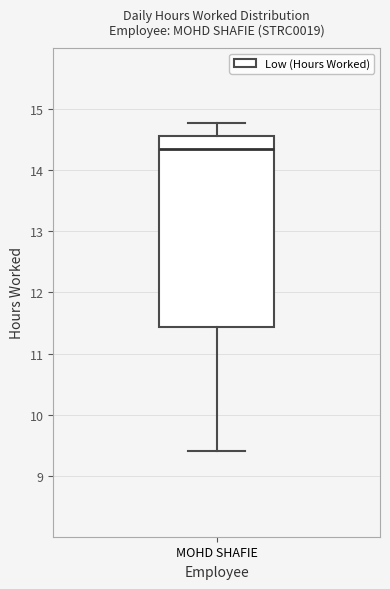

Where is the lower edge of the box for MOHD SHAFIE on the y-axis? The values are not printed on the chart, so give them approximately, as read against the axis.

11.4